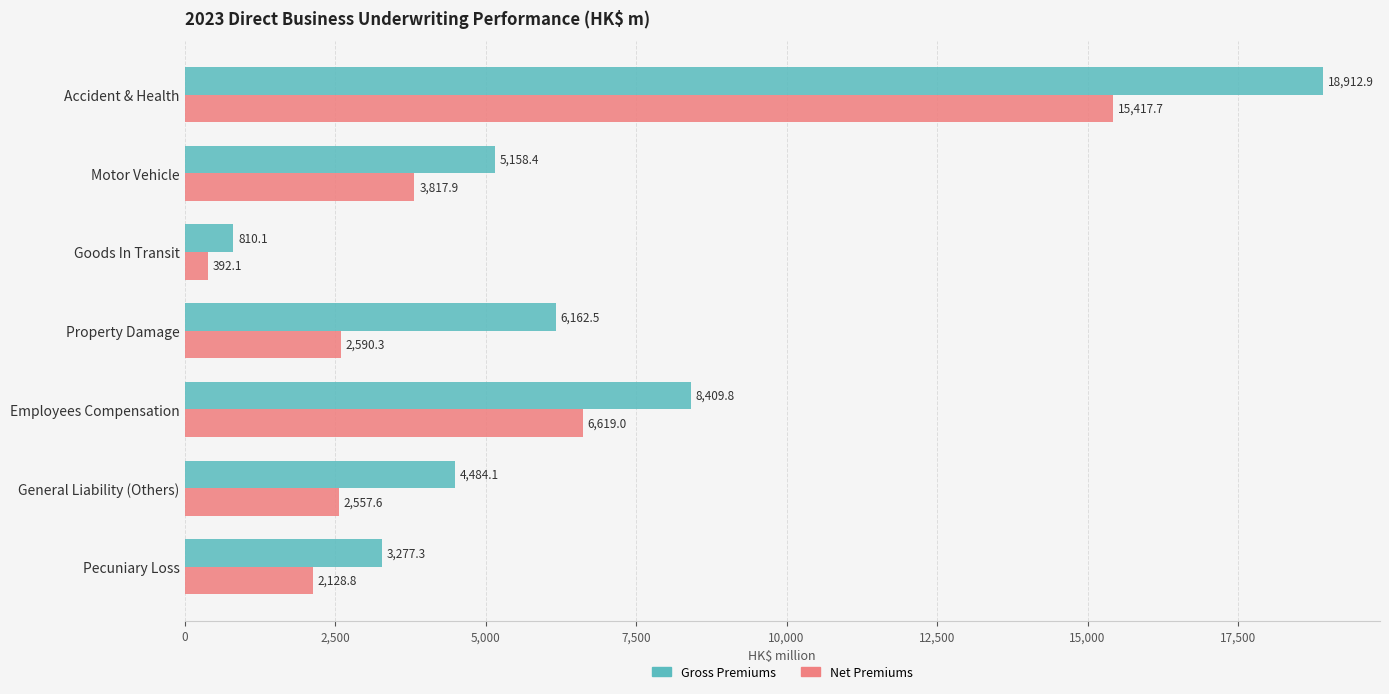

Is the value of Net Premiums at Goods In Transit greater than the value of Gross Premiums at General Liability (Others)?

No